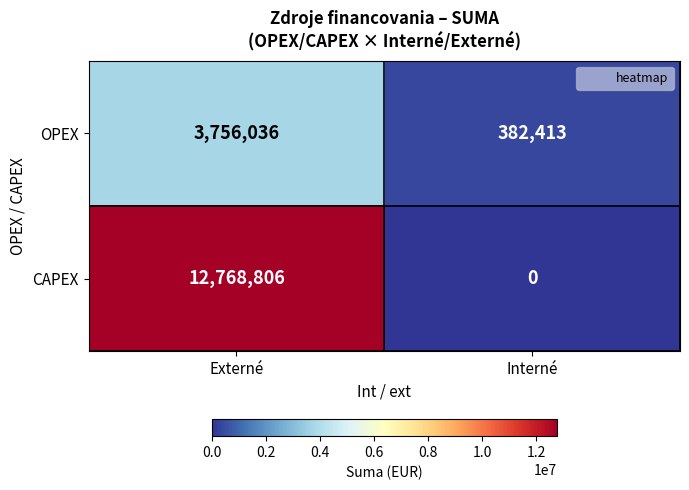

How many data points in CAPEX are less than 12768806?

1